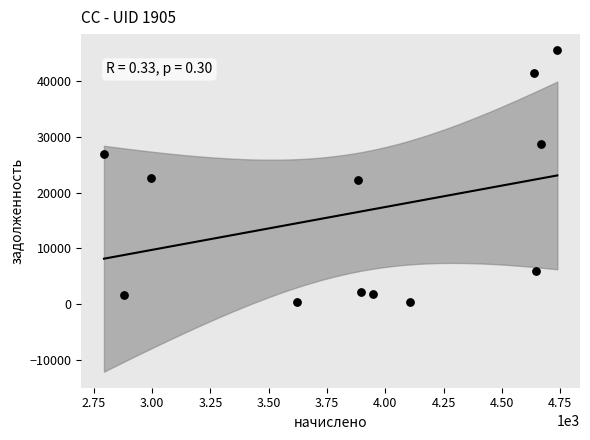

What is the range of X values (max minus min)?

1944.0